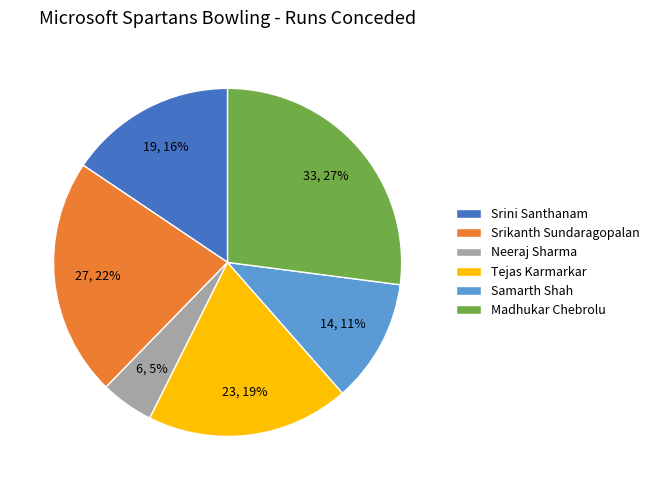

To the nearest percent, what is the difference between the Tejas Karmarkar and Srikanth Sundaragopalan slice percentages?

3%